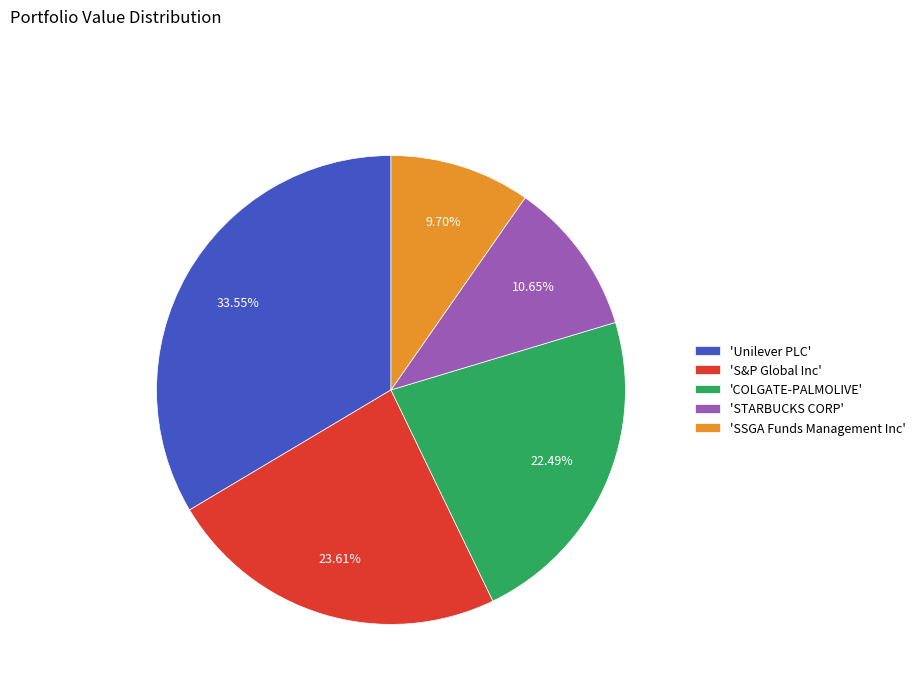

Combined, do 'S&P Global Inc' and 'Unilever PLC' account for over 50%?

Yes